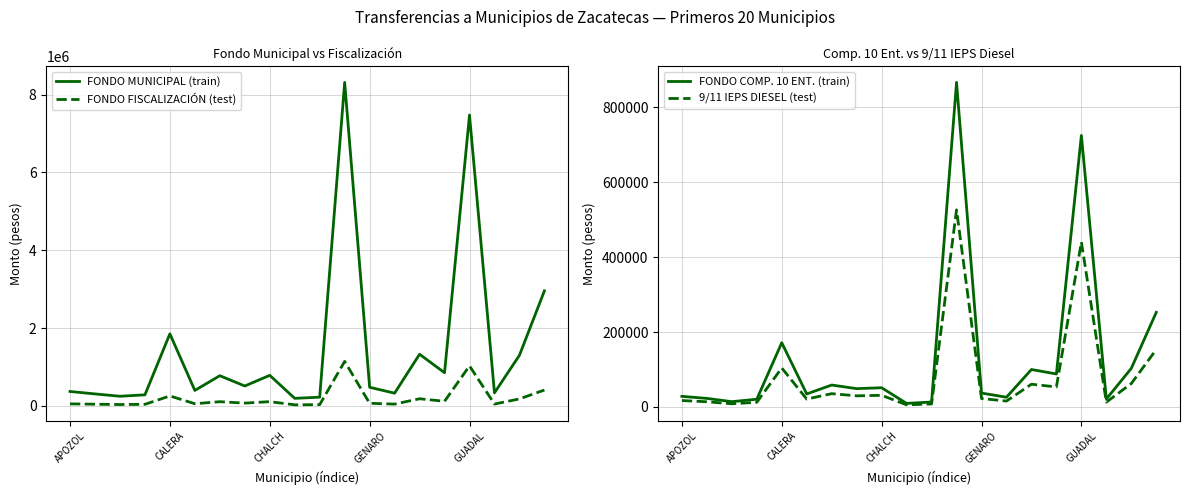

What is the label of the 4th point from the left?

GENARO